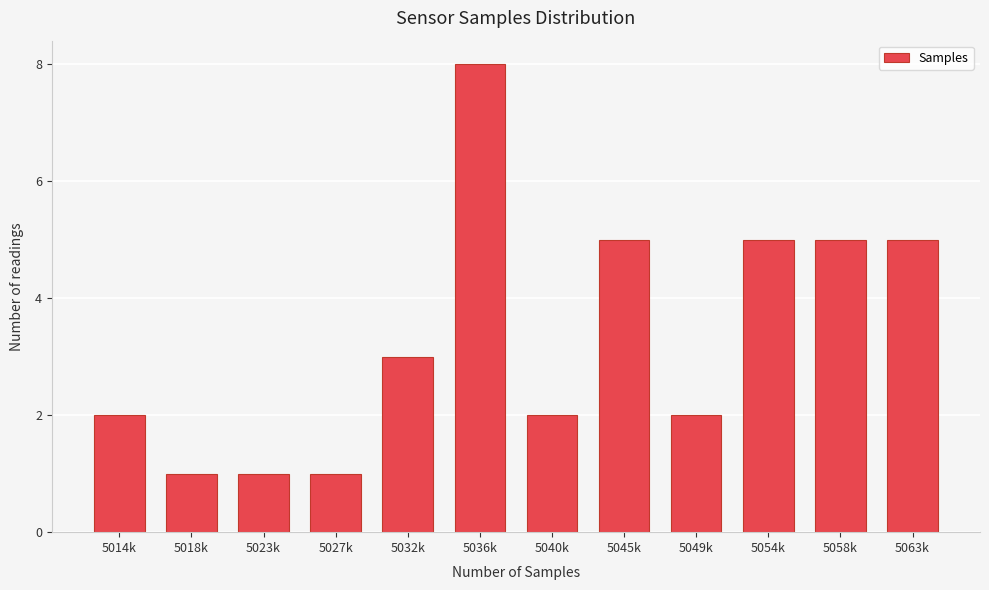

Reading left to right, list all the values displayed in this chart.

5014k=2	5018k=1	5023k=1	5027k=1	5032k=3	5036k=8	5040k=2	5045k=5	5049k=2	5054k=5	5058k=5	5063k=5